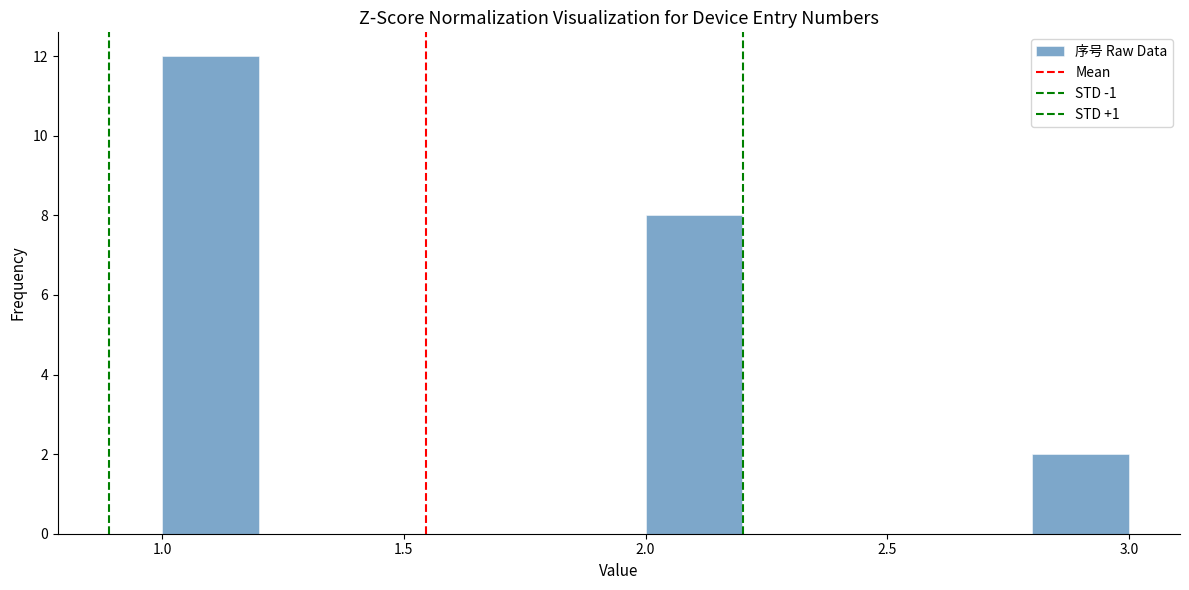

How tall is the bar that spans 1.0 to 1.2 on the x-axis? The values are not printed on the chart, so give them approximately, as read against the axis.

12